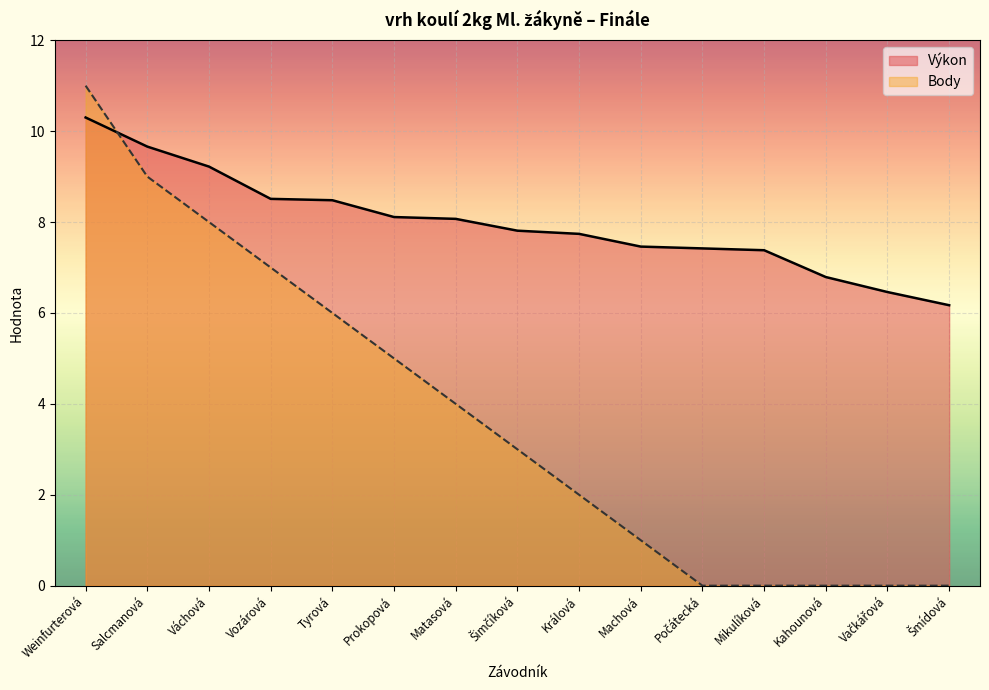

The value of Výkon at Matasová is 3.8. True or false?

False